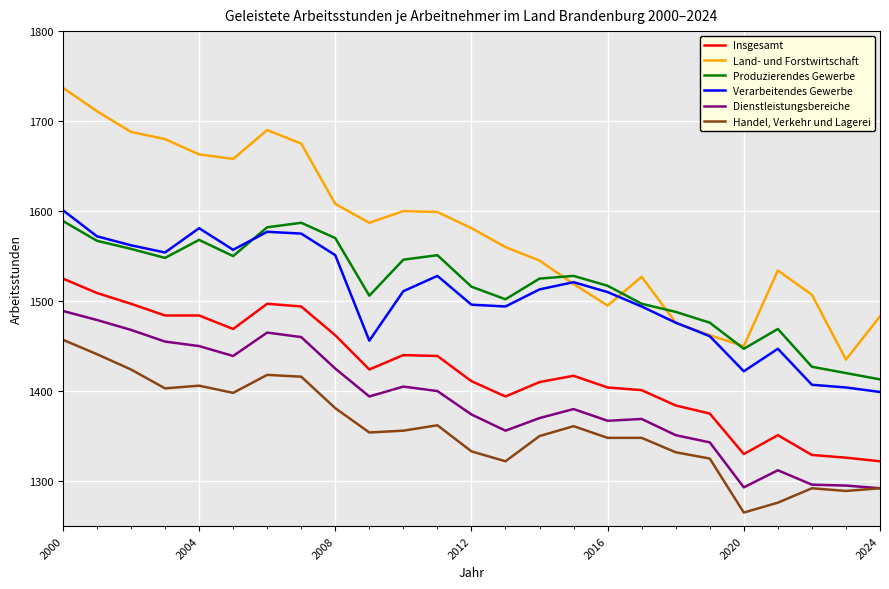

What are all the series names shown in the legend?

Insgesamt, Land- und Forstwirtschaft, Produzierendes Gewerbe, Verarbeitendes Gewerbe, Dienstleistungsbereiche, Handel, Verkehr und Lagerei